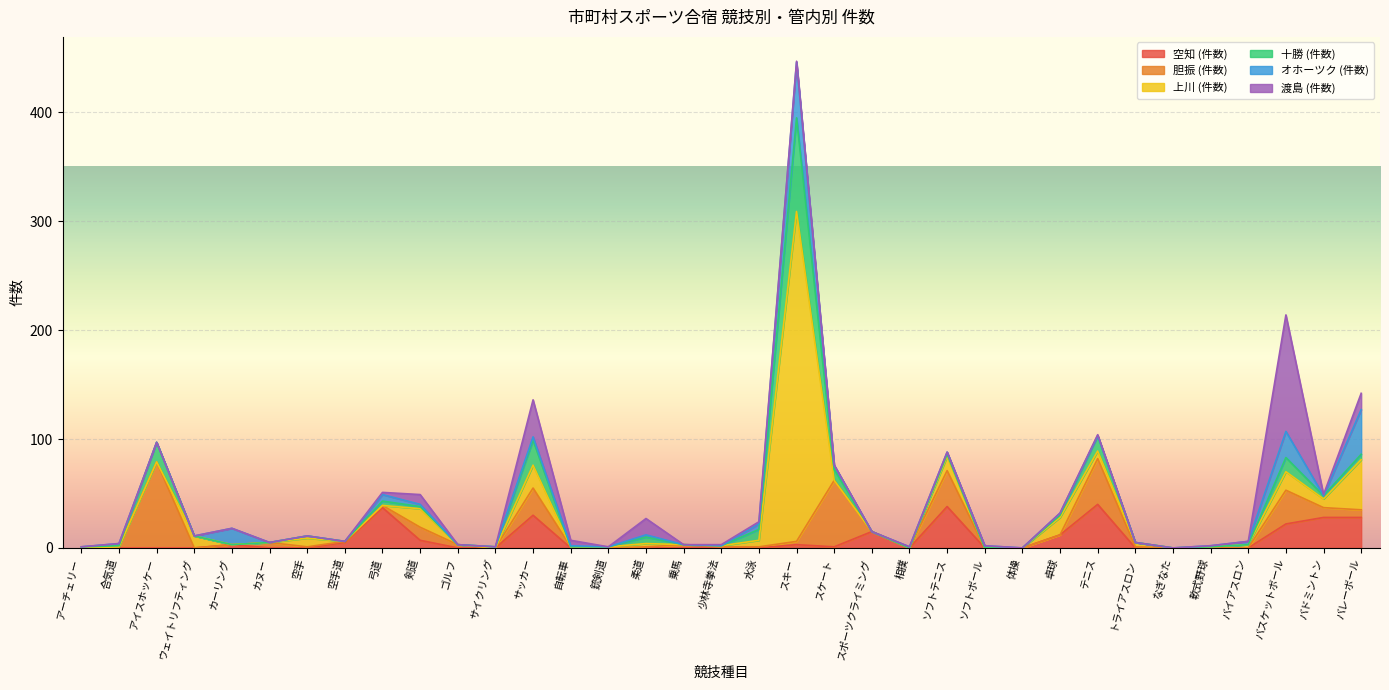

Is the value of 十勝 (件数) at 合気道 greater than the value of 上川 (件数) at 空手?

No